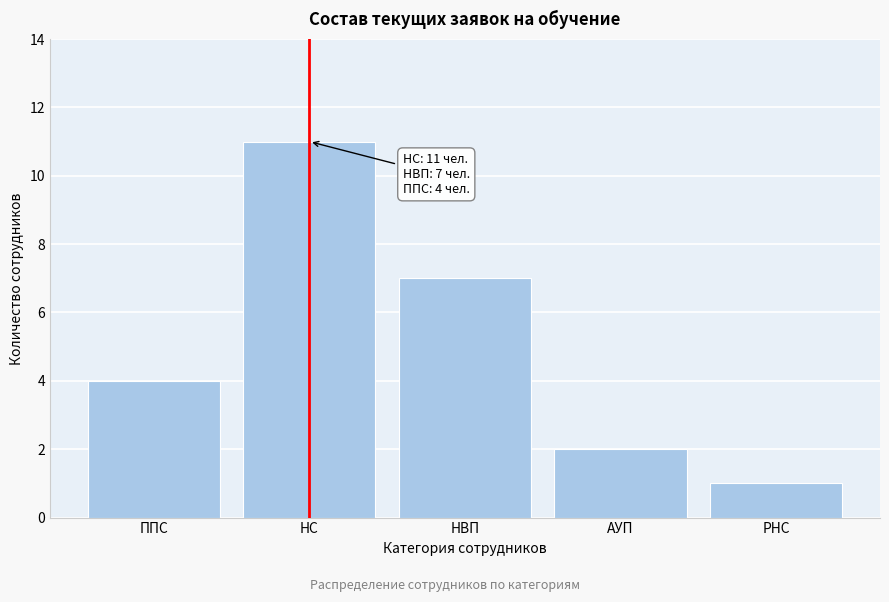

Reading left to right, list all the values displayed in this chart.

4	11	7	2	1